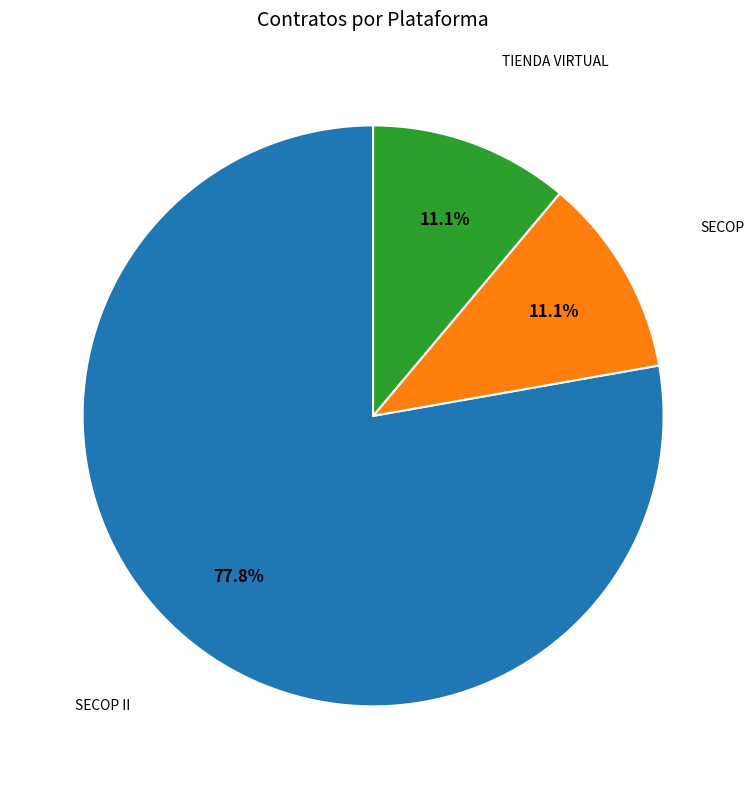

Is there a majority slice in this chart?

Yes